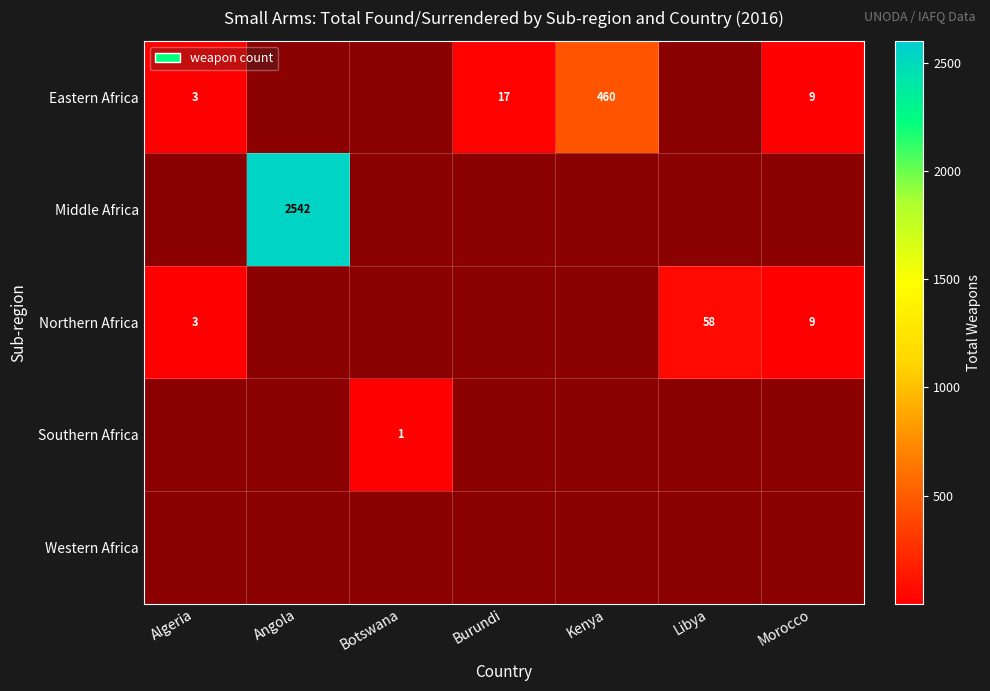

The value of Eastern Africa at Algeria is 3. True or false?

True